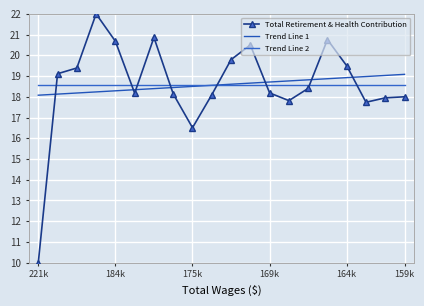

At which category does the chart reach its minimum across all series?

221k